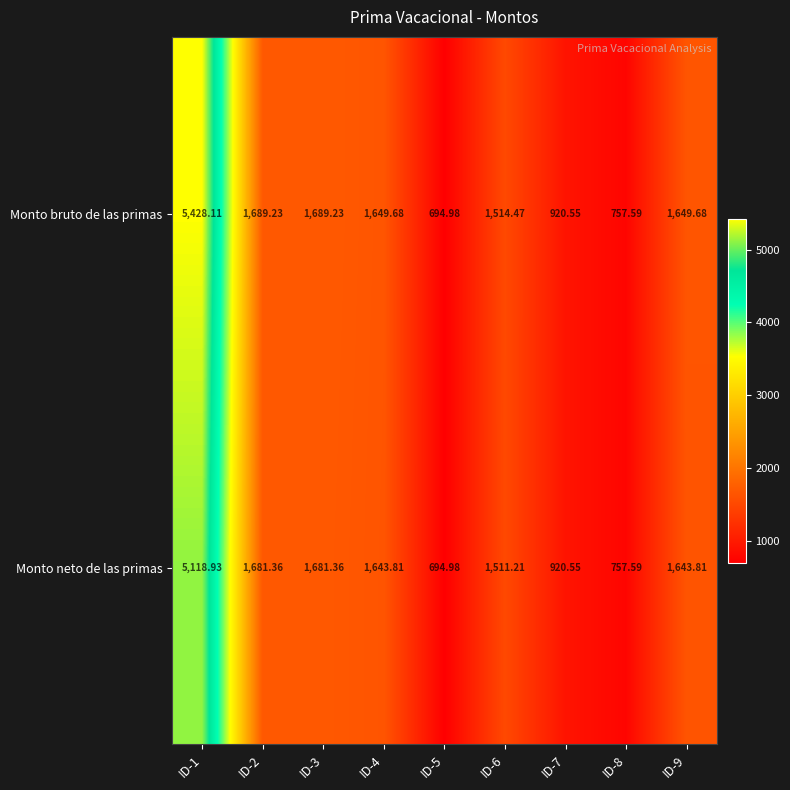

Which series has the largest range (max minus min)?

Monto bruto de las primas